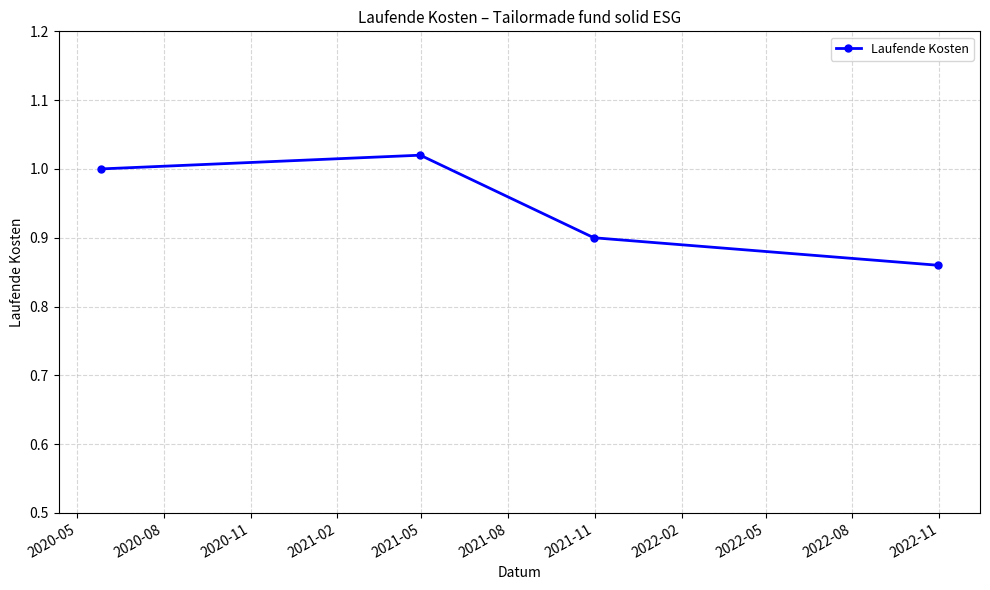

How many lines are shown in the chart?

1